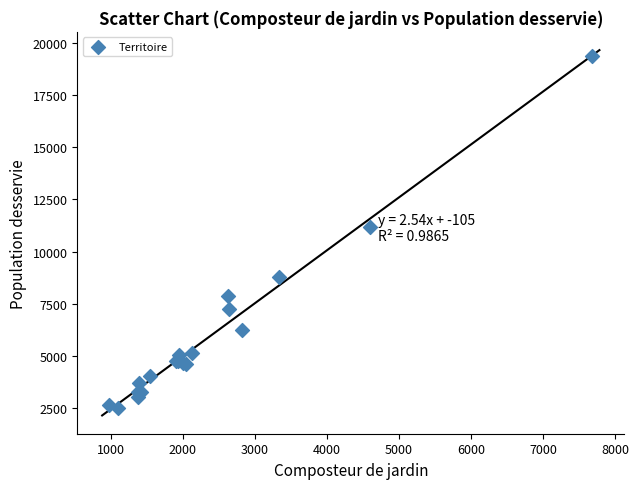

What Y value in the scatter plot is closest to 10936?

11198.0